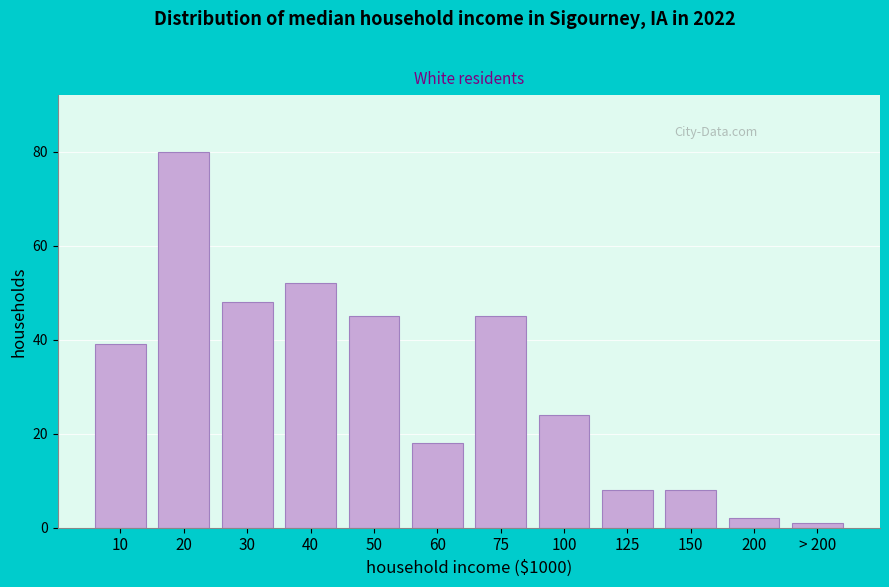

Reading left to right, extract all data points from this chart.

39	80	48	52	45	18	45	24	8	8	2	1